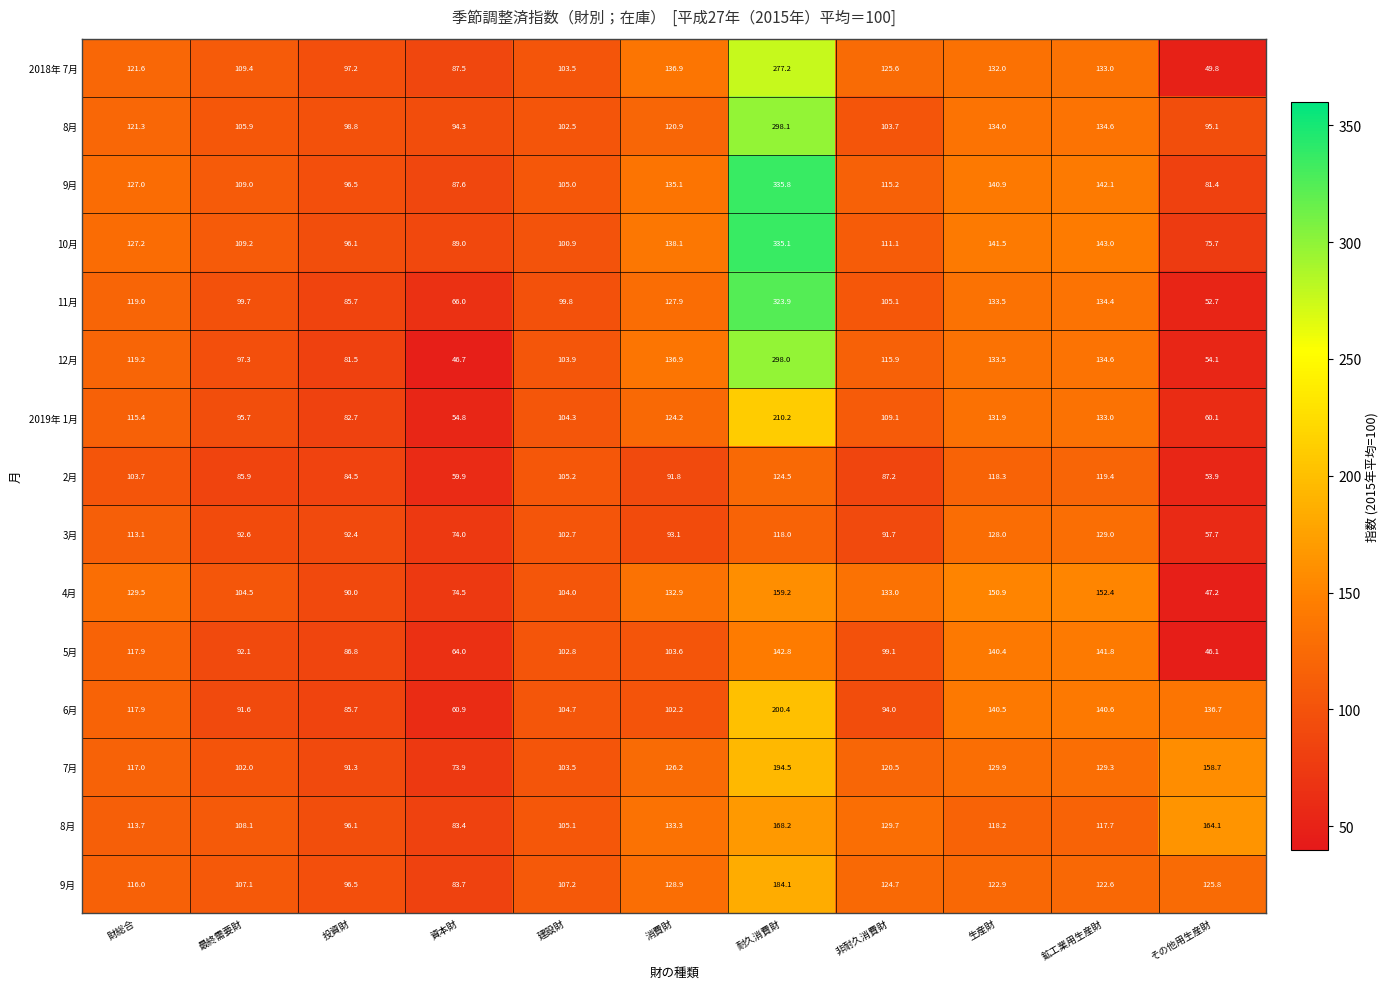

What is the difference between the maximum and minimum values in the 6月 series?

139.5